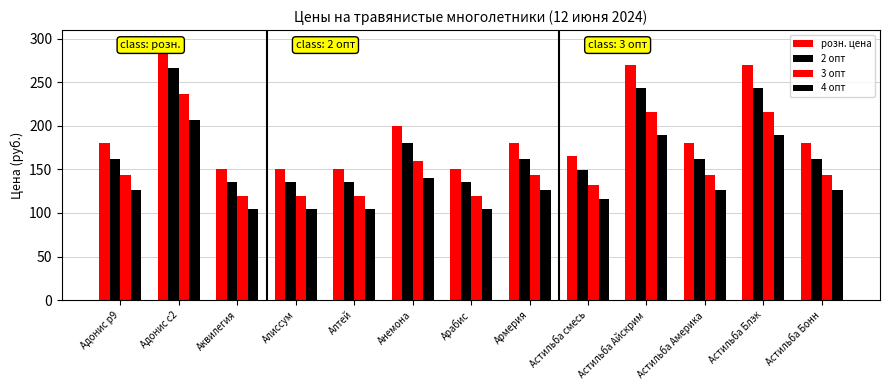

How many data points does each series have?

13